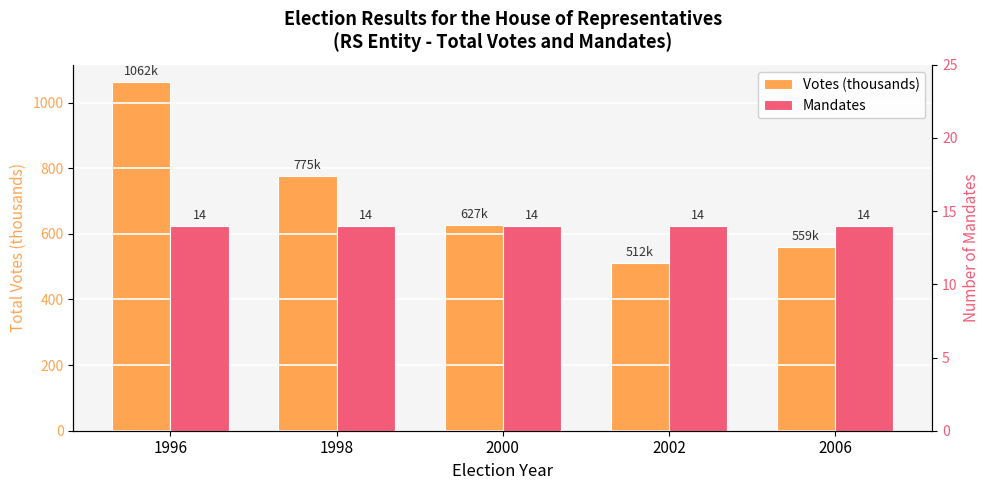

Between 1998 and 2002, which series saw the biggest shift?

Votes (thousands)